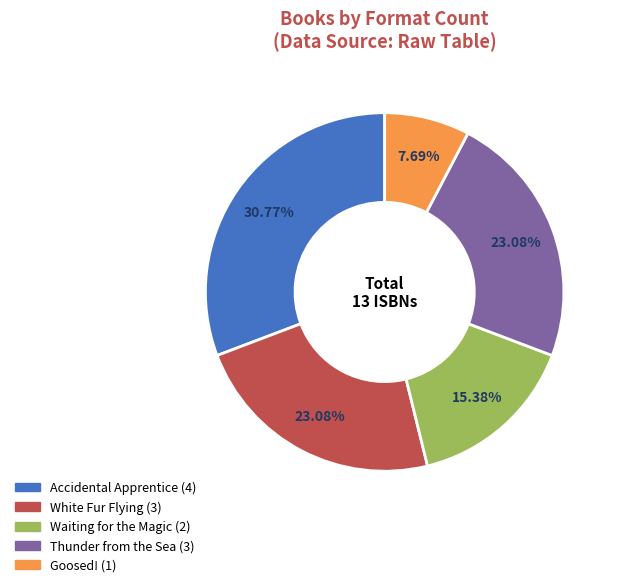

To the nearest percent, what portion does Thunder from the Sea represent?

23%